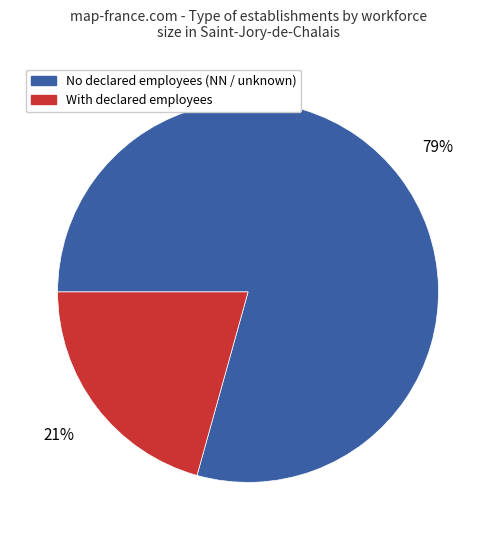

To the nearest percent, what is the average slice percentage?

50%